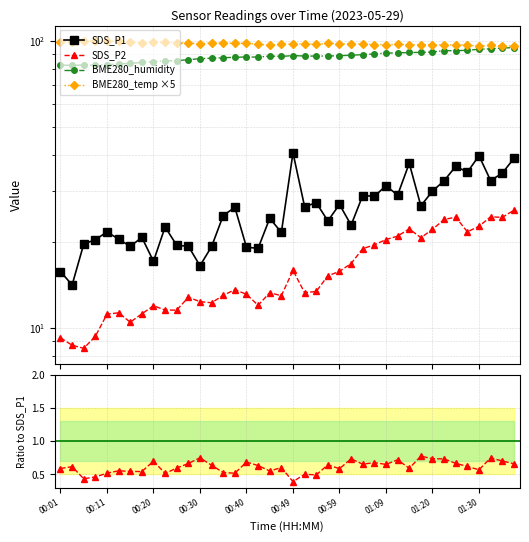

What is the minimum value for SDS_P2?

8.5